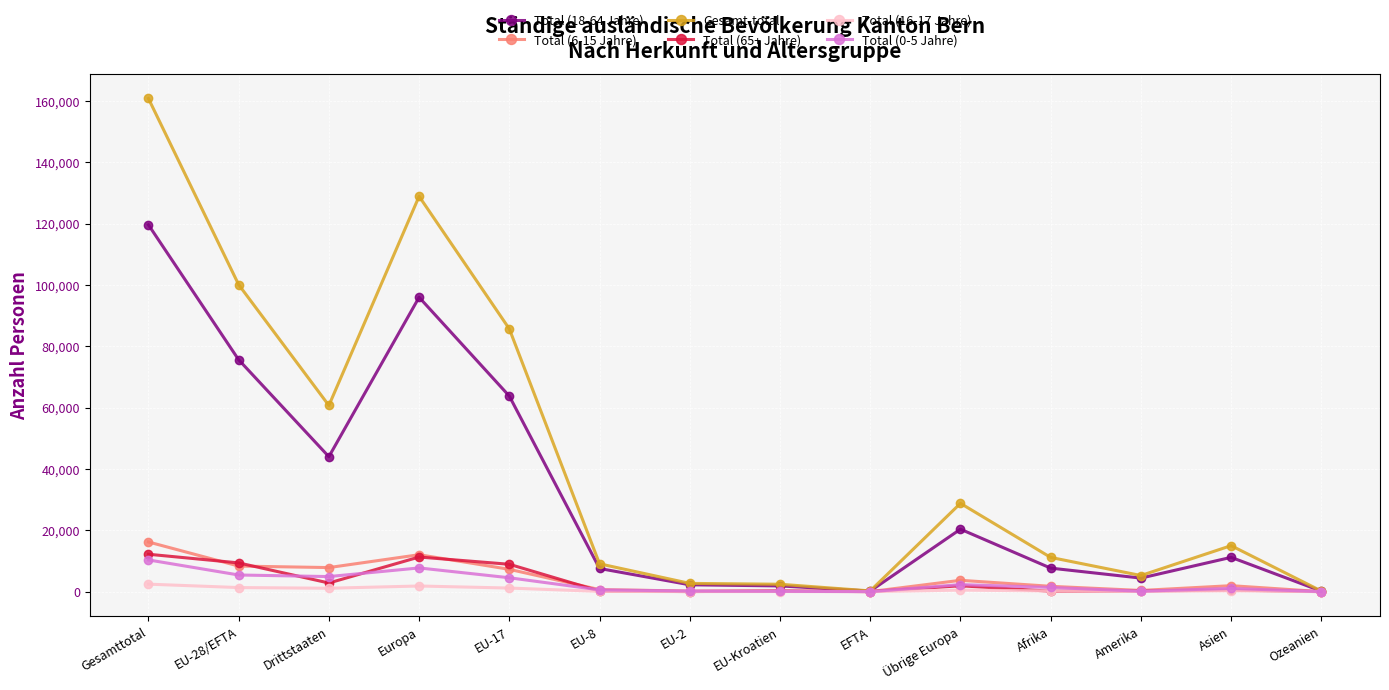

What are all the series names shown in the legend?

Total (18-64 Jahre), Total (6-15 Jahre), Gesamt-total, Total (65+ Jahre), Total (16-17 Jahre), Total (0-5 Jahre)